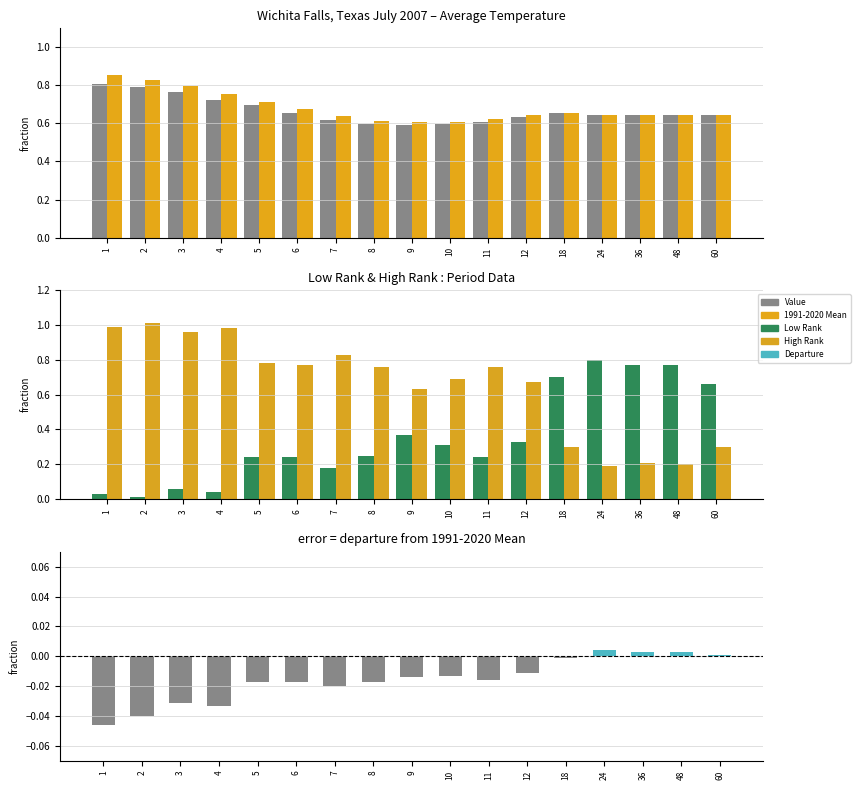

At how many categories does at least one series exceed 0?

17